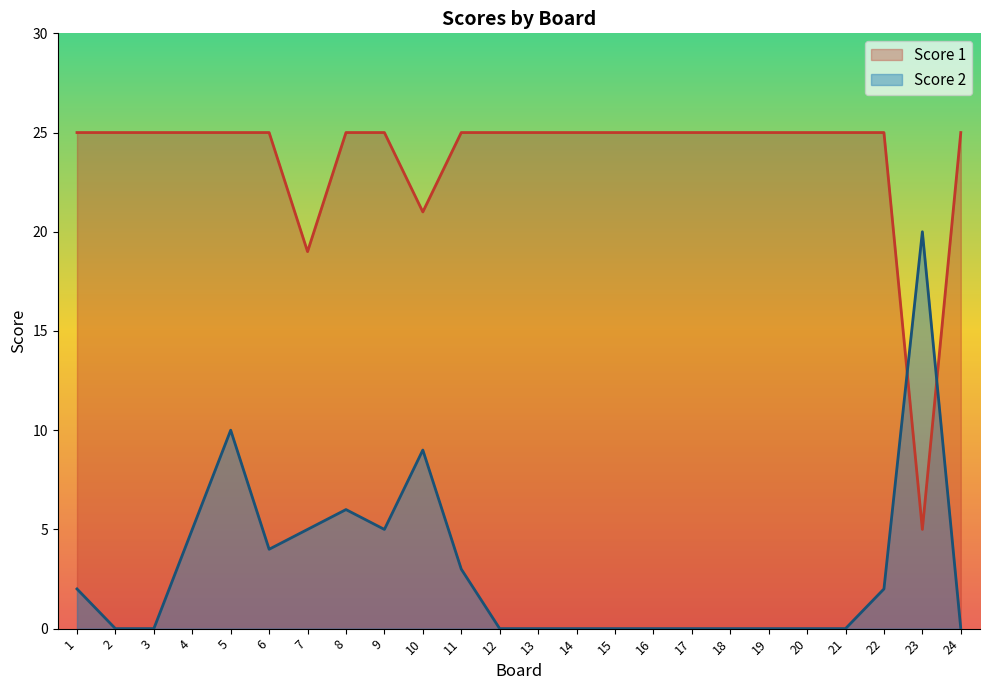

The Score 1 series shows 8 at 20. True or false?

False